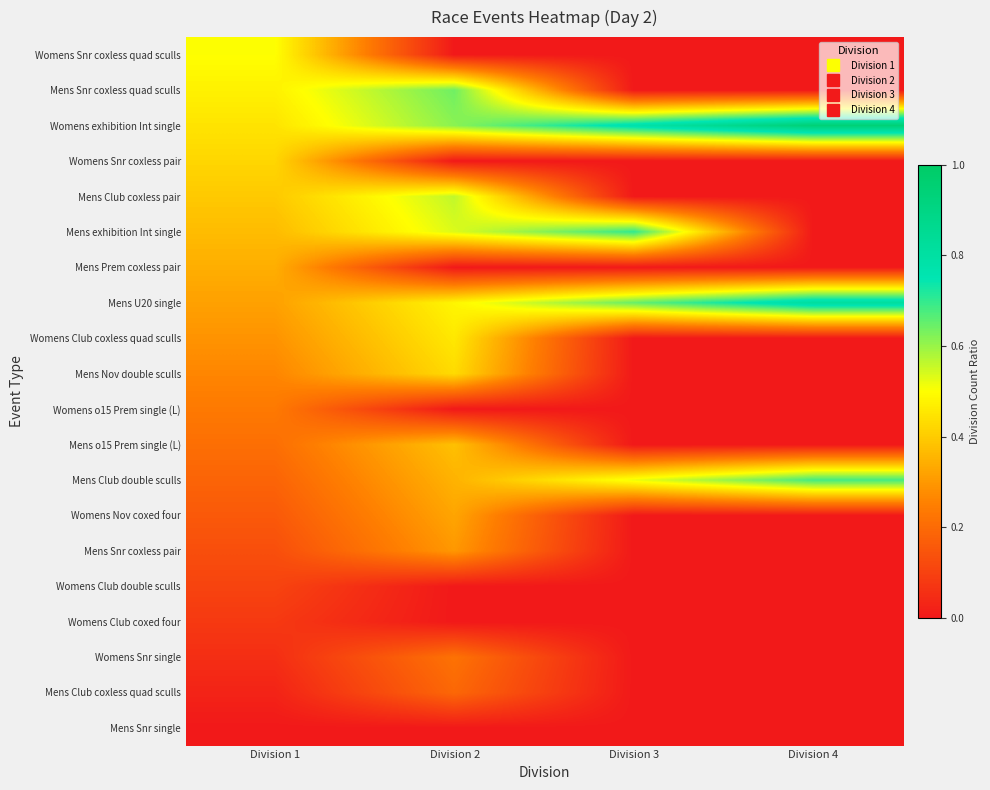

Rank the series at Division 2 from lowest to highest value.

Womens Snr coxless quad sculls, Womens Snr coxless pair, Mens Prem coxless pair, Womens o15 Prem single (L), Womens Club double sculls, Womens Club coxed four, Mens Snr single, Mens Club coxless quad sculls, Womens Snr single, Mens Snr coxless pair, Womens Nov coxed four, Mens Club double sculls, Mens o15 Prem single (L), Mens Nov double sculls, Womens Club coxless quad sculls, Mens U20 single, Mens exhibition Int single, Mens Club coxless pair, Womens exhibition Int single, Mens Snr coxless quad sculls